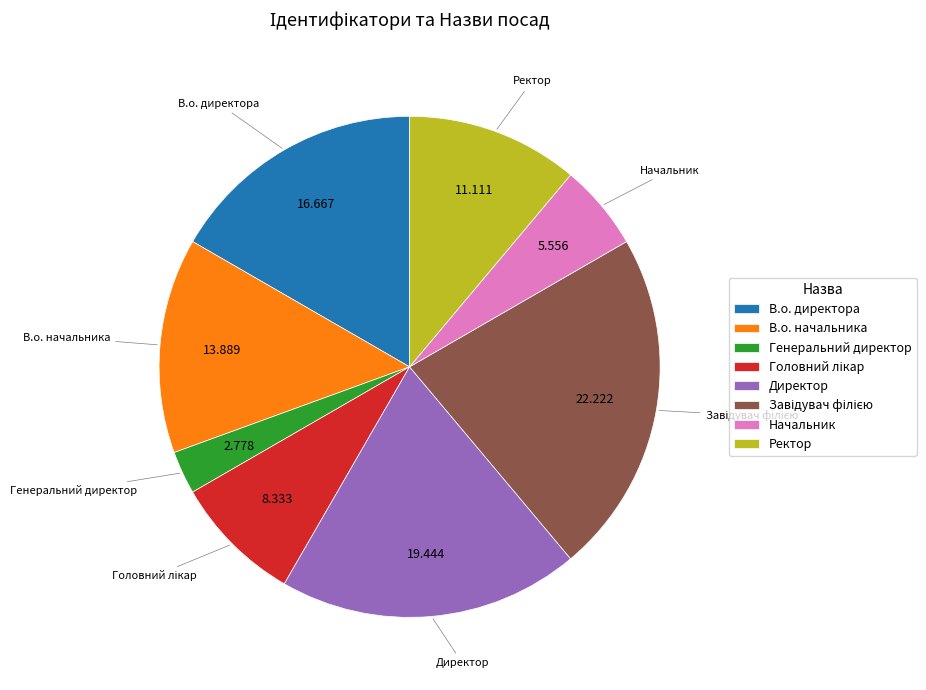

Between Начальник and Генеральний директор, which is larger?

Начальник